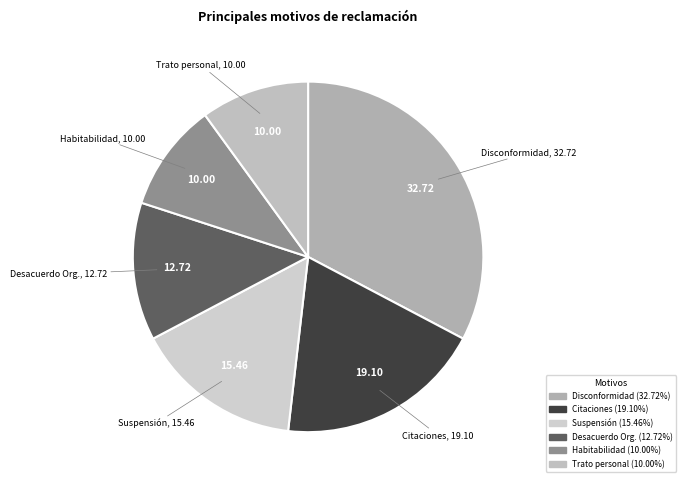

Rank the categories by value from highest to lowest.

Disconformidad con la asistencia, Citaciones, Suspensión de Actos Asistenciales, Desacuerdo con Organización y Normas, Habitabilidad y confort, Trato personal